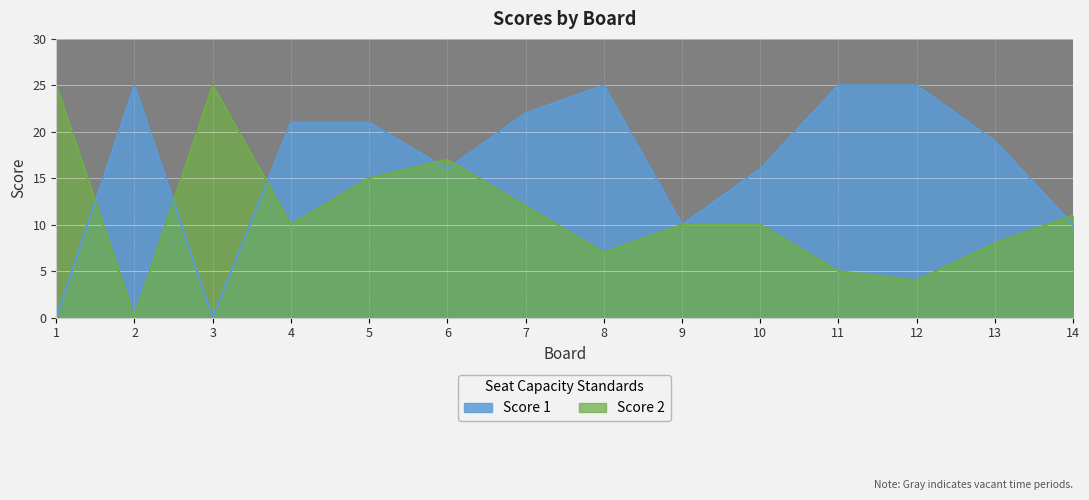

How many series are shown in this chart?

2